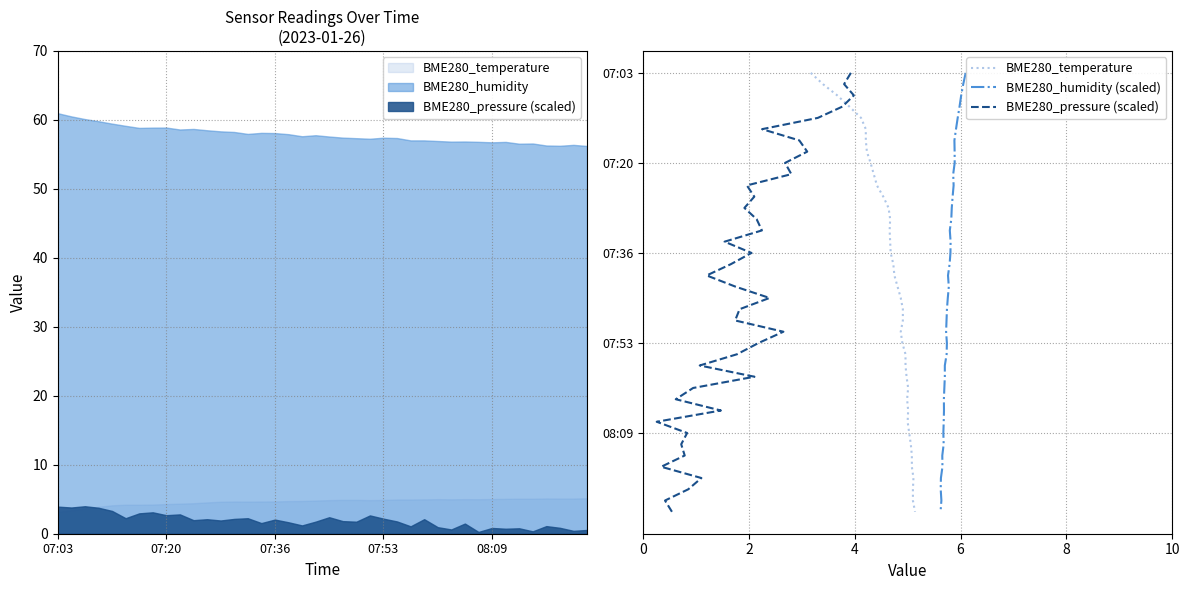

What are all the series names shown in the legend?

BME280_temperature, BME280_humidity (scaled), BME280_pressure (scaled)